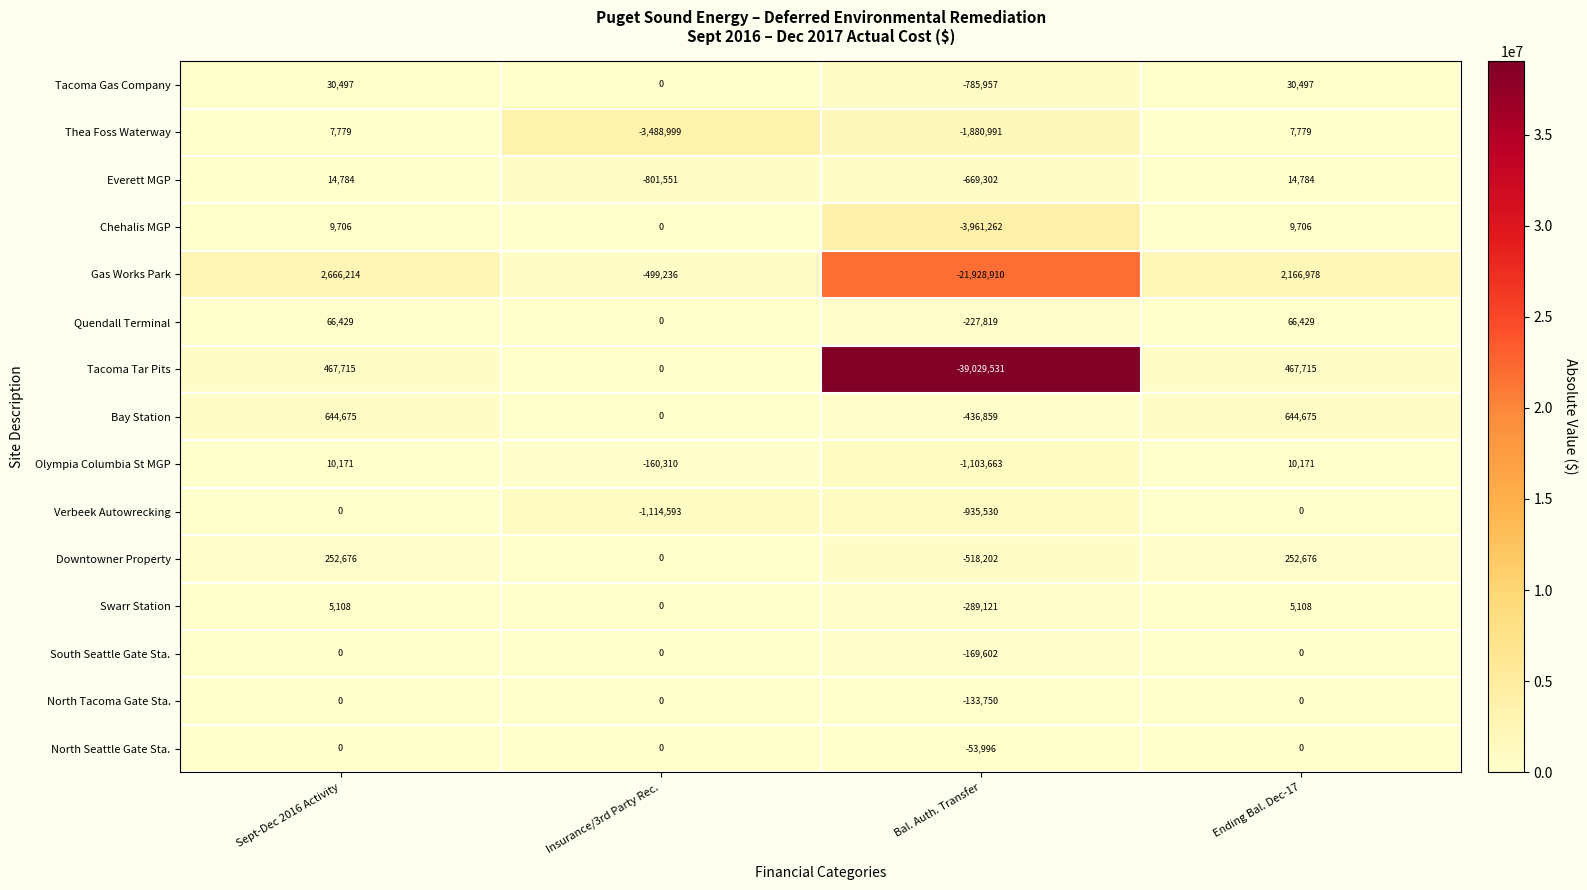

Which series has the largest range (max minus min)?

Tacoma Tar Pits